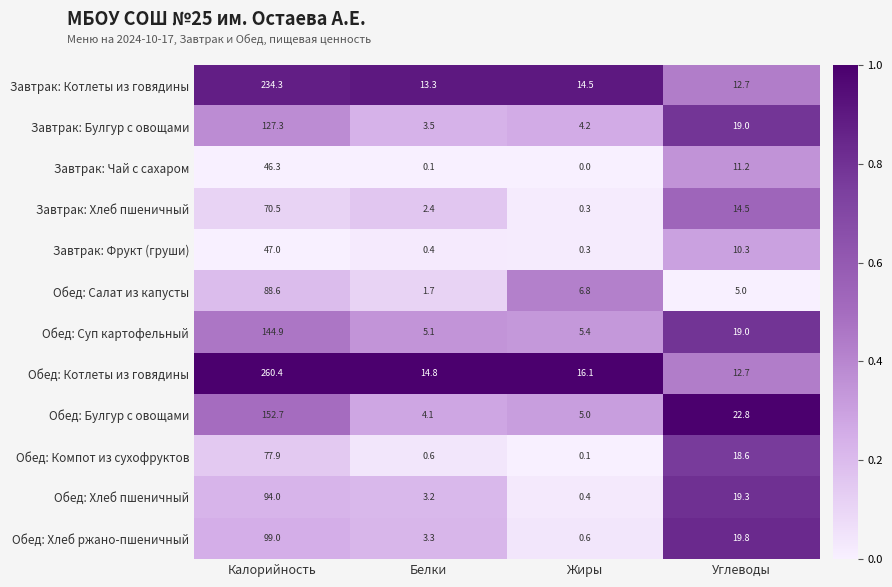

Rank the categories by Завтрак: Булгур с овощами value from lowest to highest.

Белки, Жиры, Углеводы, Калорийность